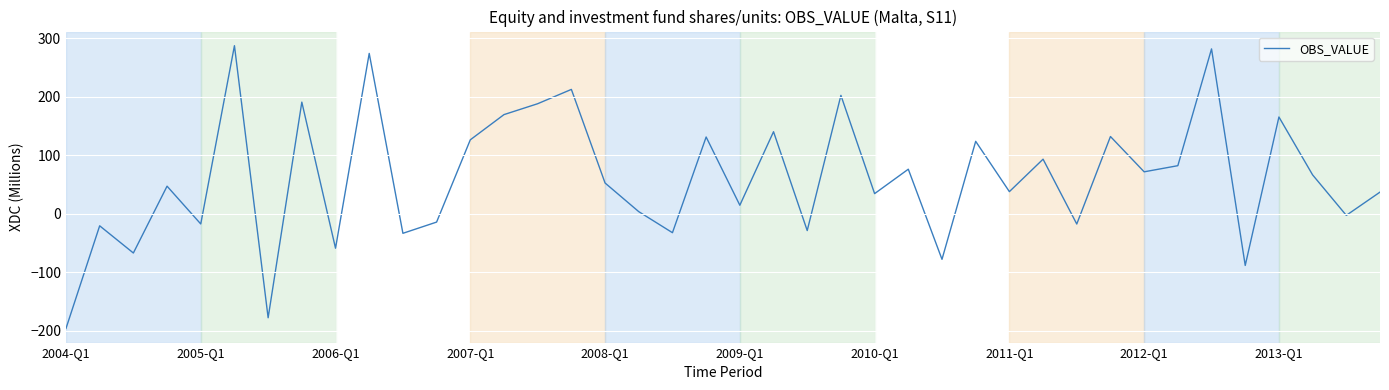

What is the minimum value shown in the chart?

-196.5